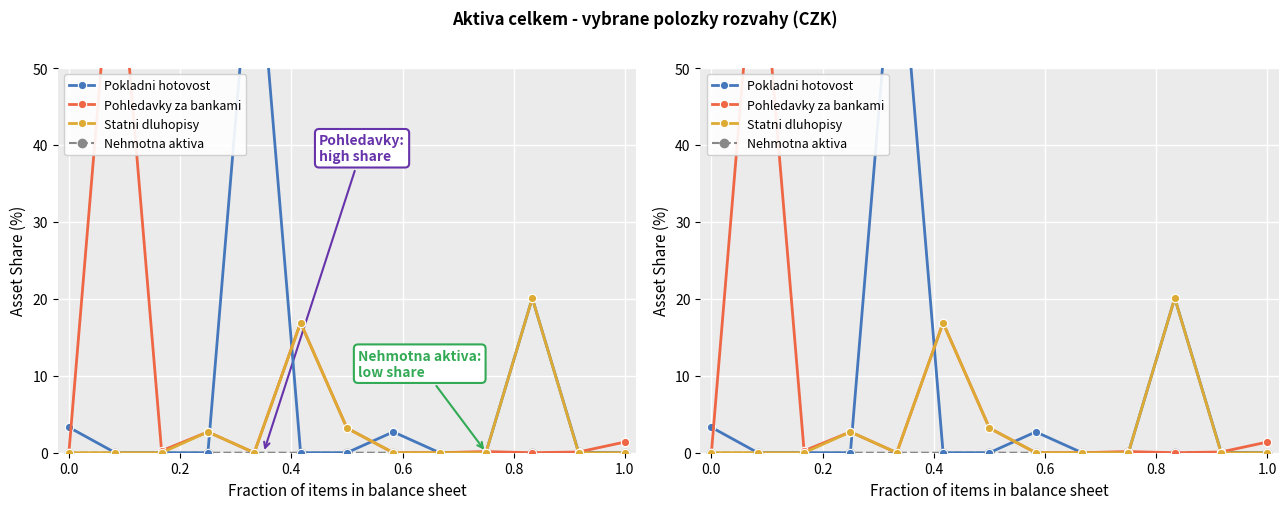

True or false: Pokladni hotovost has more than 2 points higher than both neighbors.

True